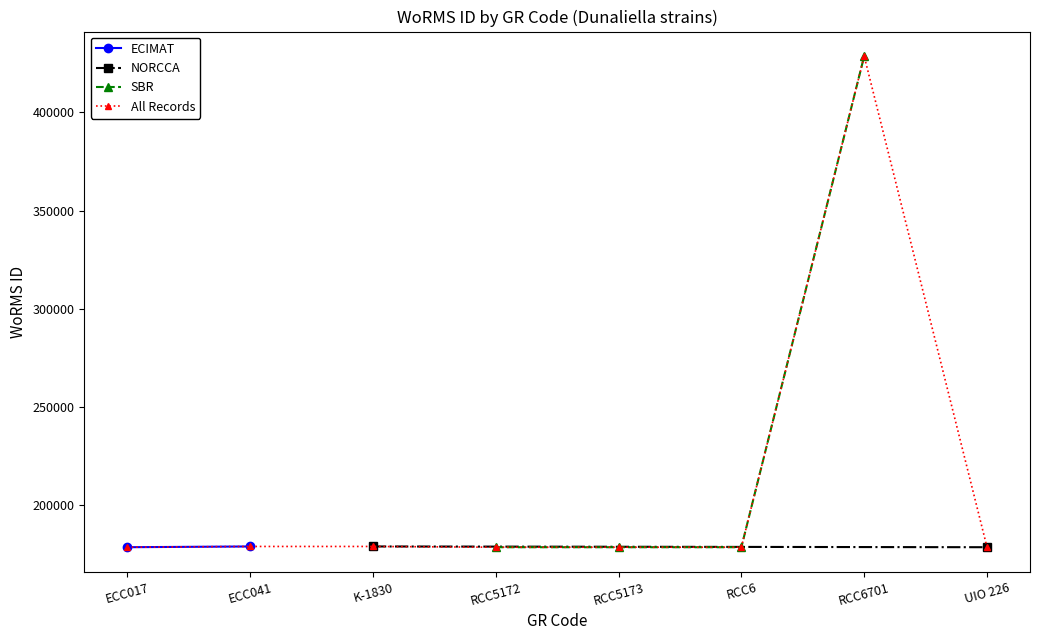

Reading right to left, list all the values displayed in this chart.

UIO 226=178590	RCC6701=428635	RCC6=178590	RCC5173=178589	RCC5172=178589	K-1830=178972	ECC041=178972	ECC017=178590